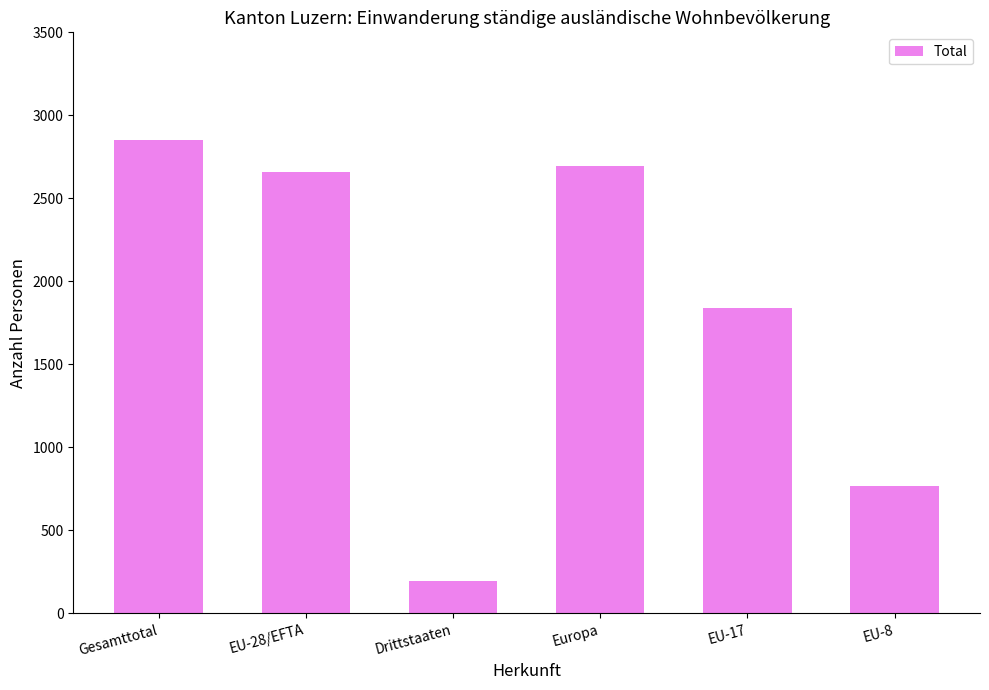

The chart shows a value of 4552 at EU-28/EFTA. True or false?

False